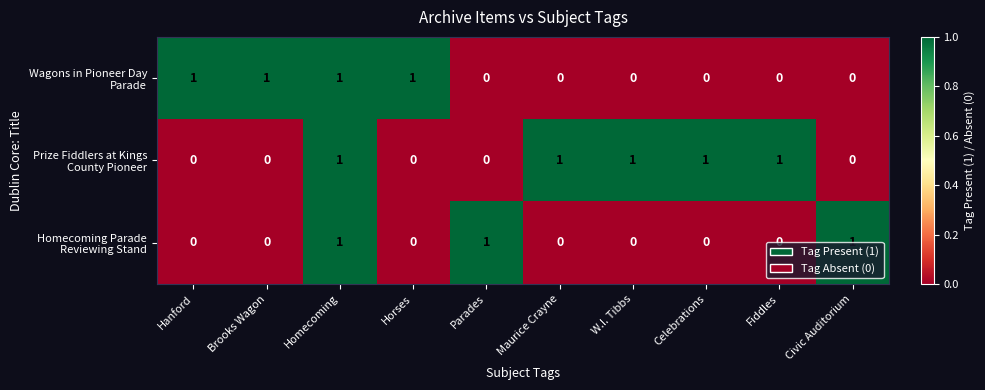

At how many categories does at least one series exceed 0?

10